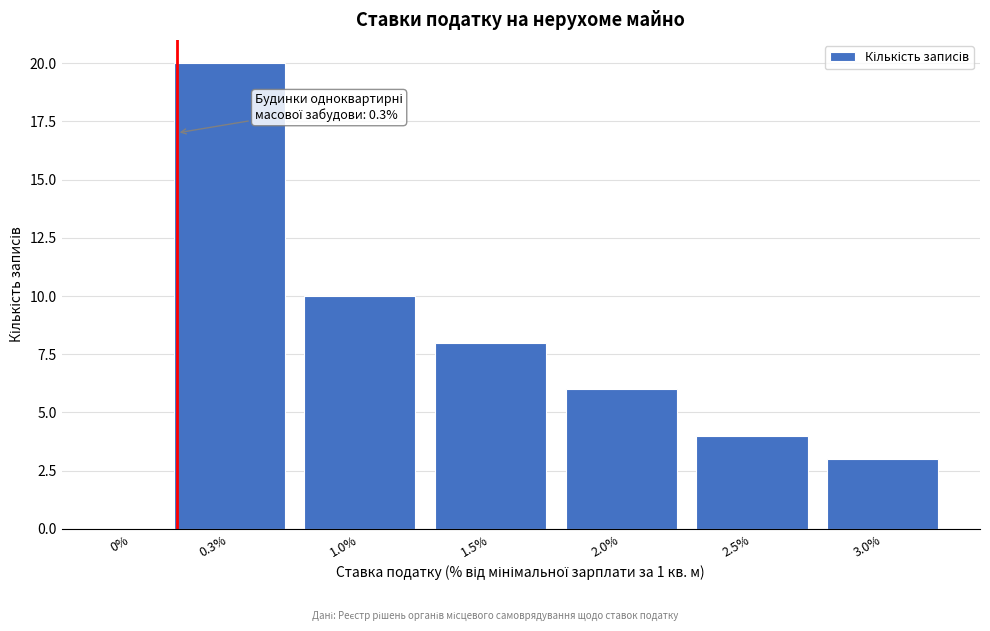

Reading right to left, what are all the values shown in this chart?

3.0%=3	2.5%=4	2.0%=6	1.5%=8	1.0%=10	0.3%=20	0%=0